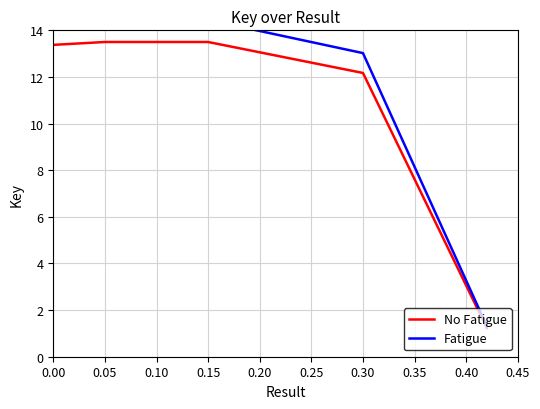

True or false: Fatigue and No Fatigue cross at least once.

False